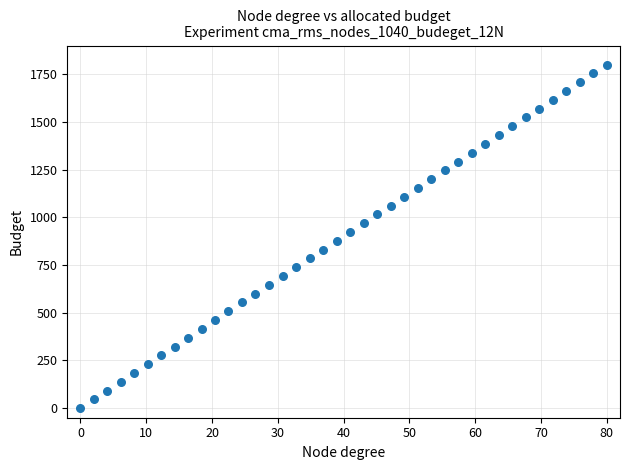

What is the range of X values (max minus min)?

80.0